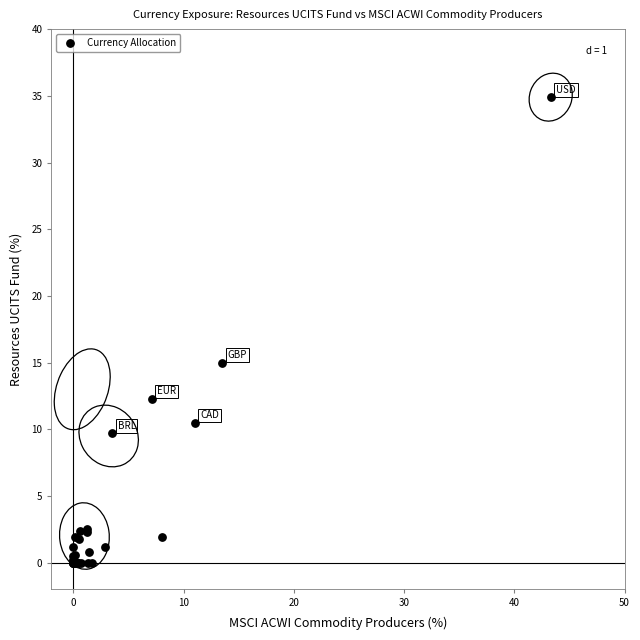

What Y value in the scatter plot is closest to 17?

15.0